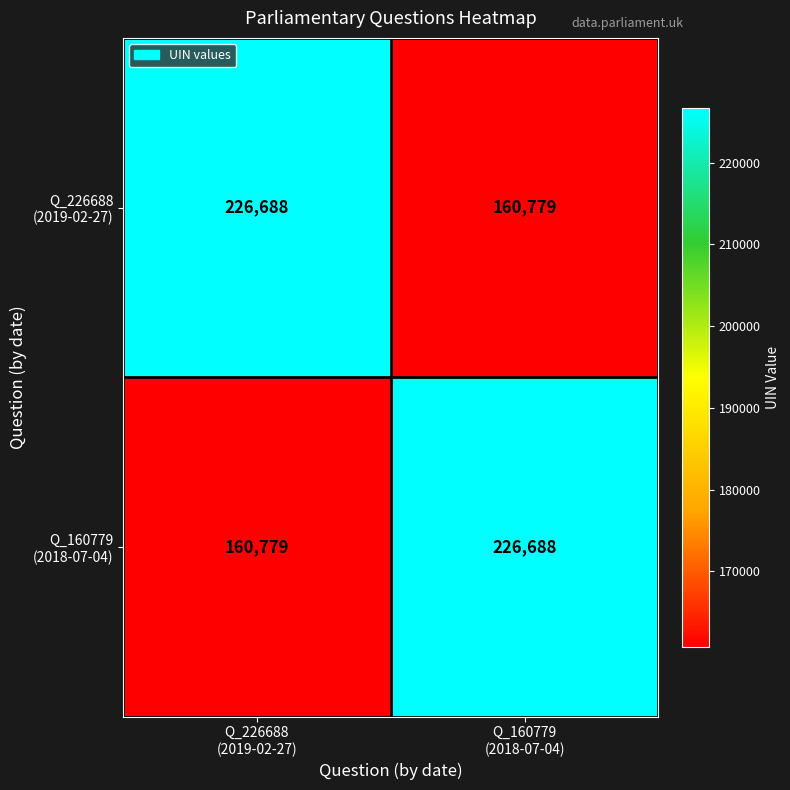

What is the greatest value displayed?

226688